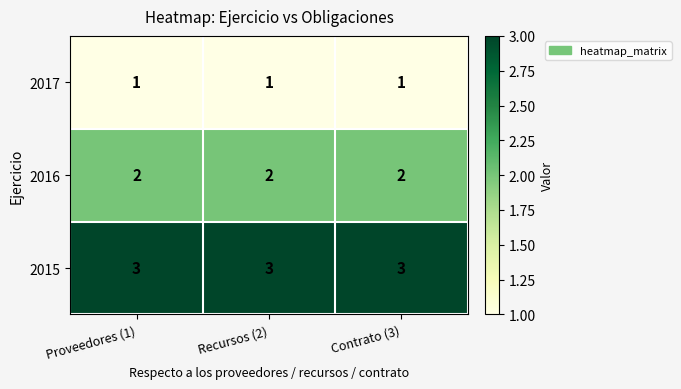

What value does the 2015 series have at Proveedores (1)?

3